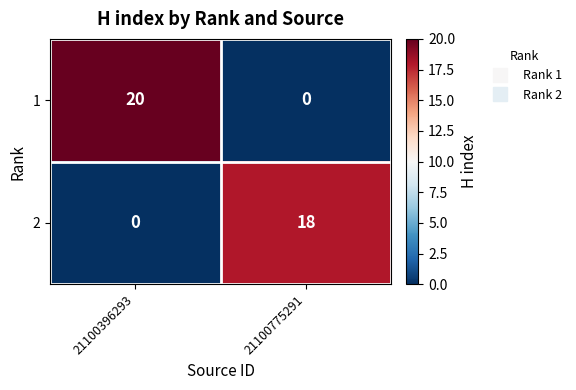

Is it true that 2 equals 0 at 21100396293?

True